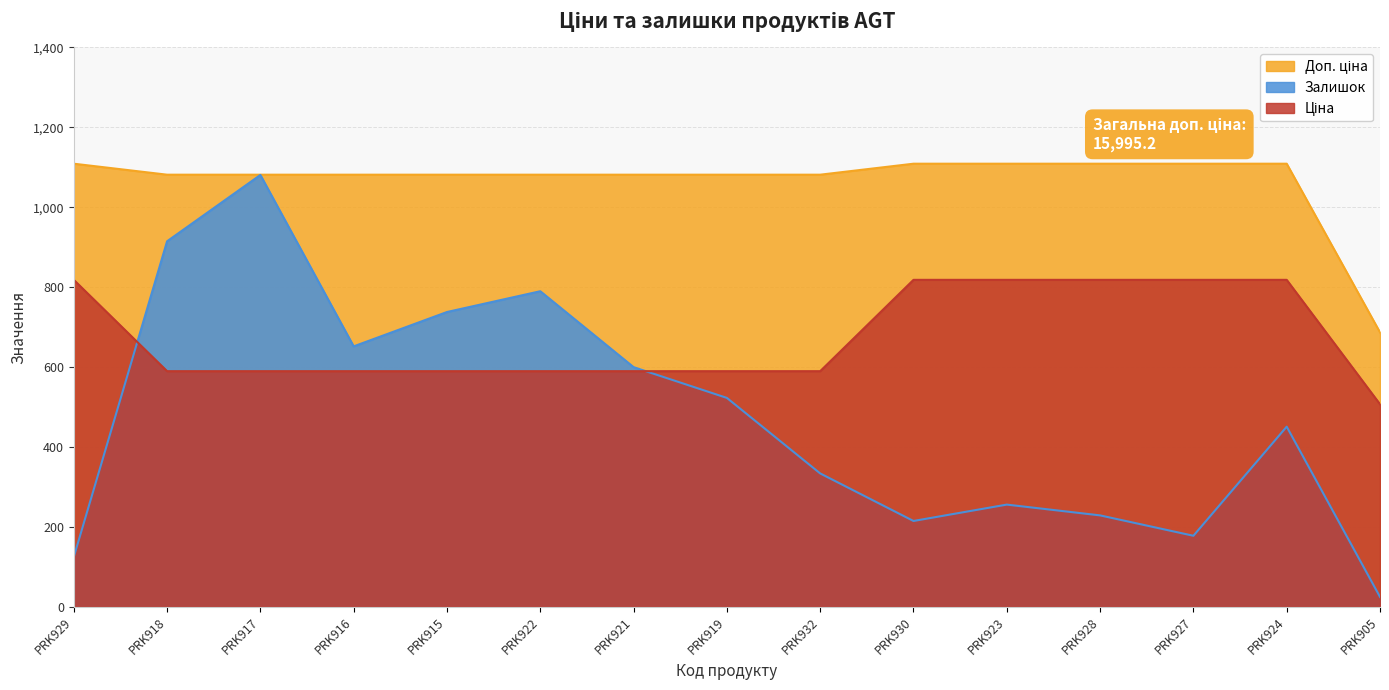

True or false: Доп. ціна has a value of 1109.2 at PRK927.

True